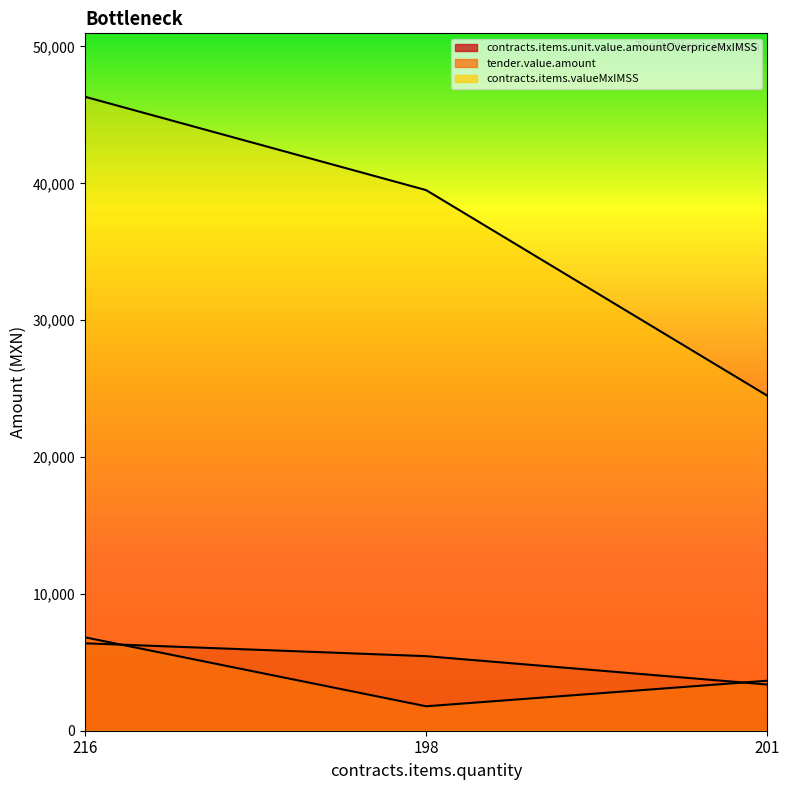

Between 216 and 201, which is larger?

216